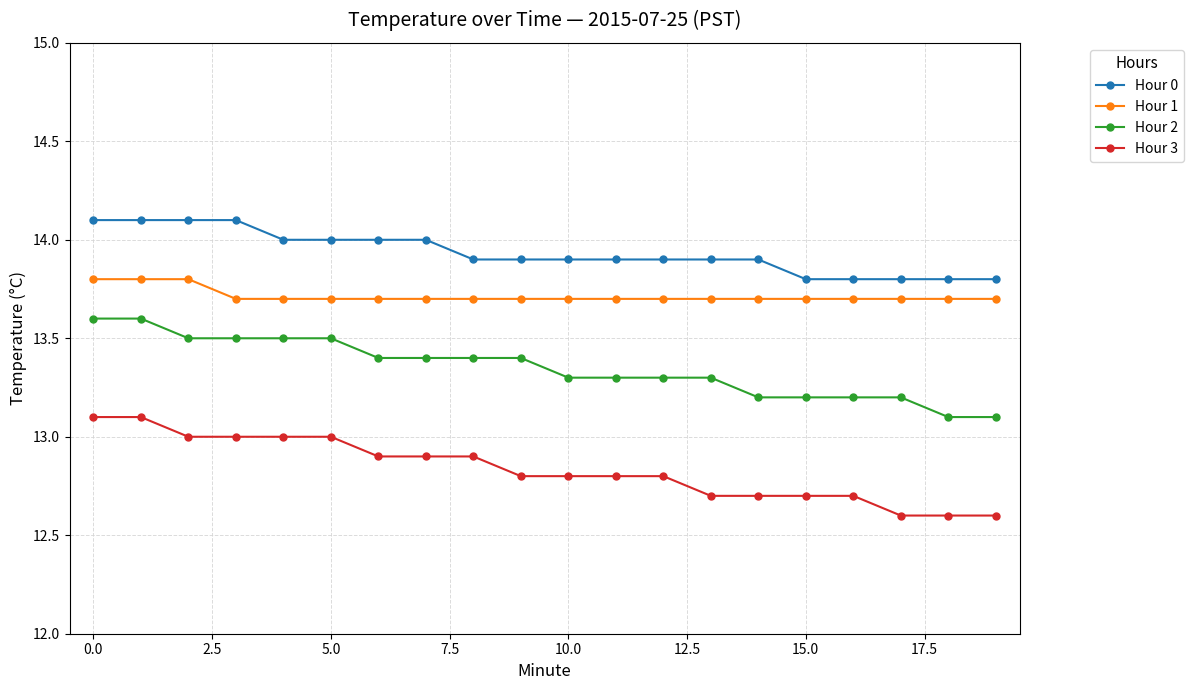

True or false: Hour 2 and Hour 1 cross at least once.

False